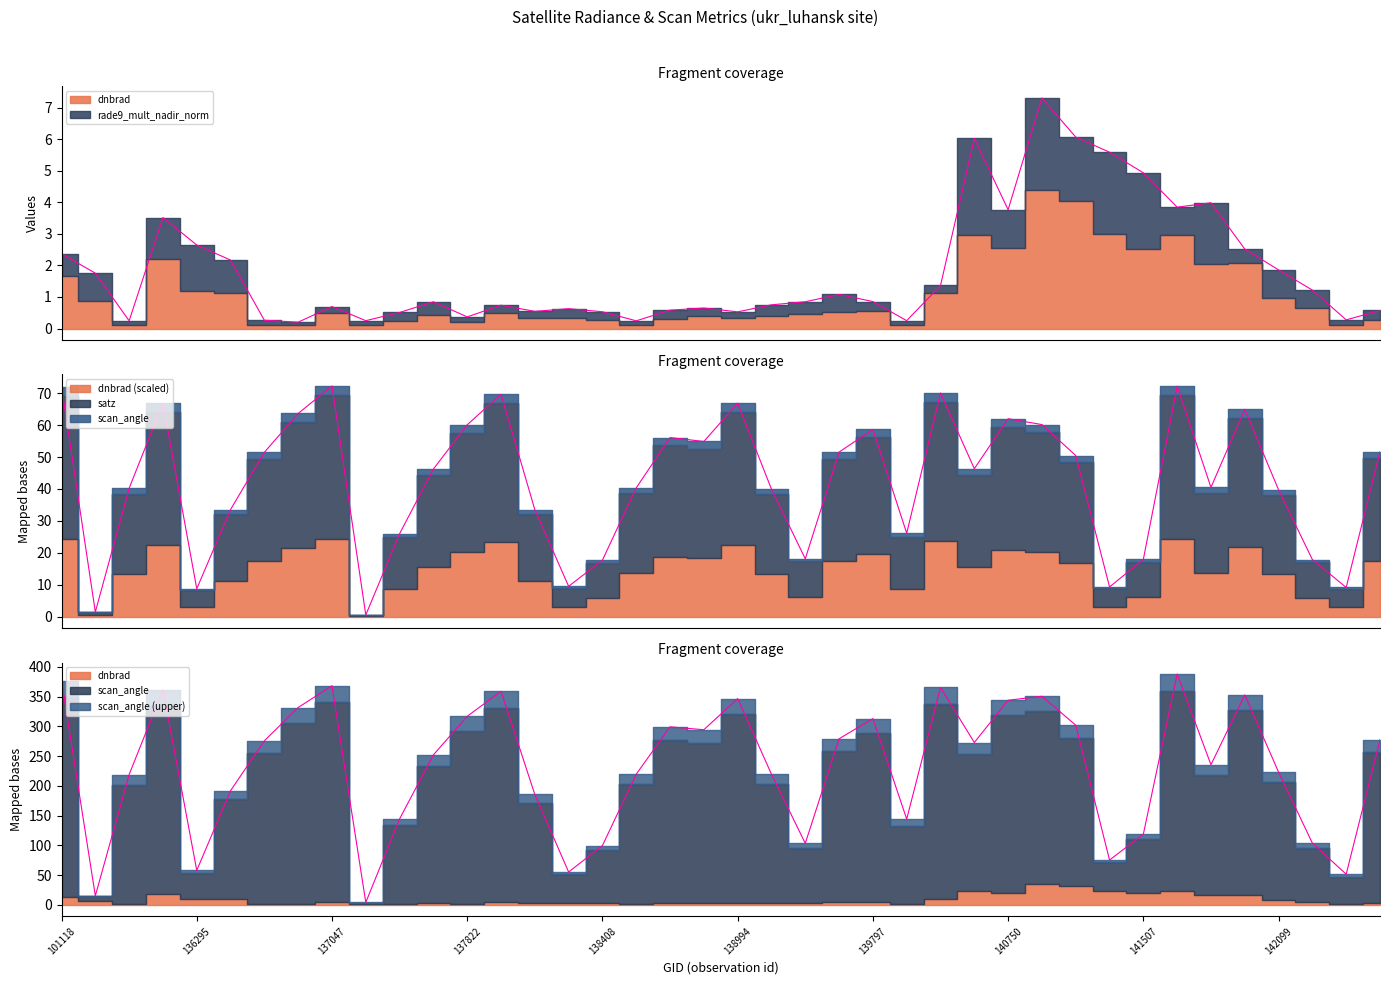

At which category is the sum across all series the highest?

141522